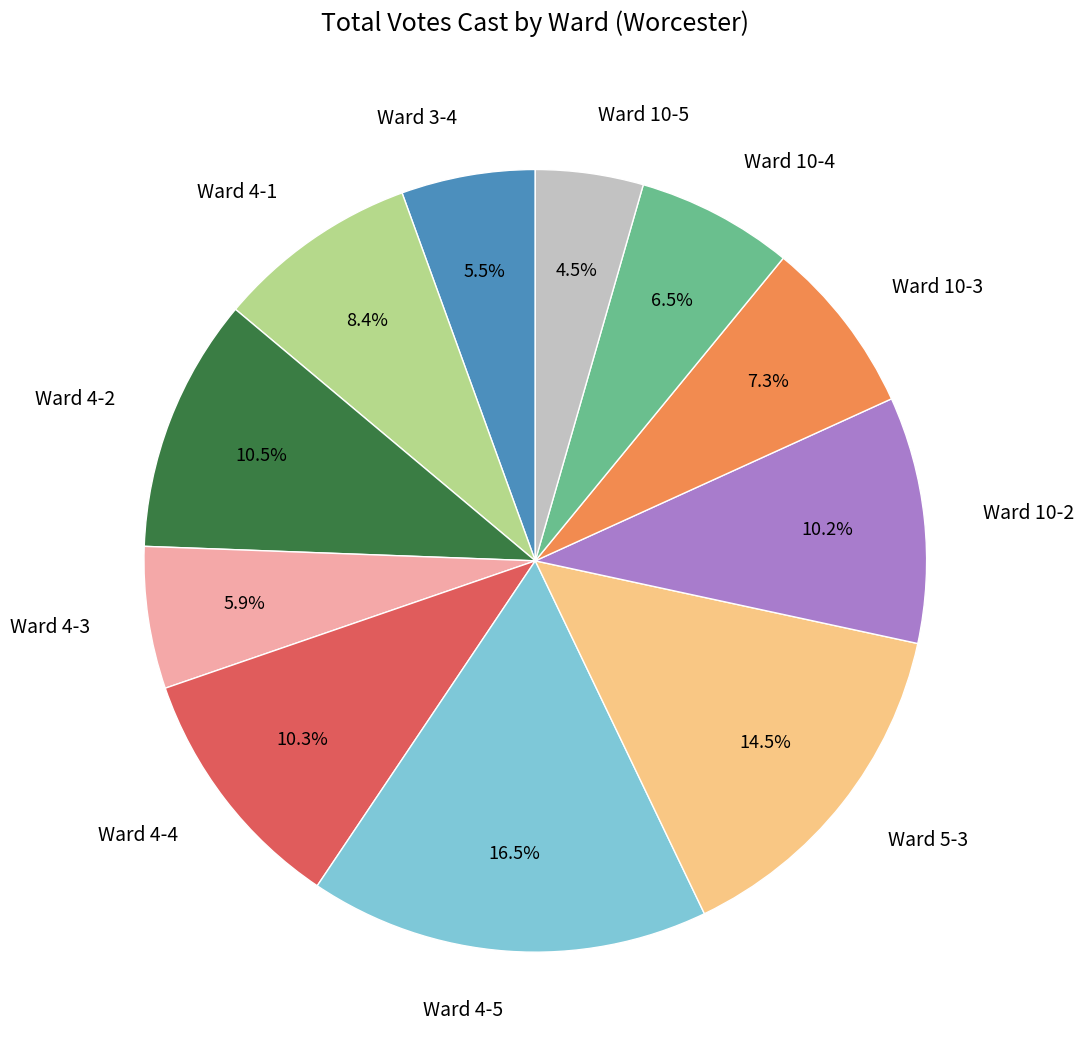

Which slice is the largest?

Ward 4-5